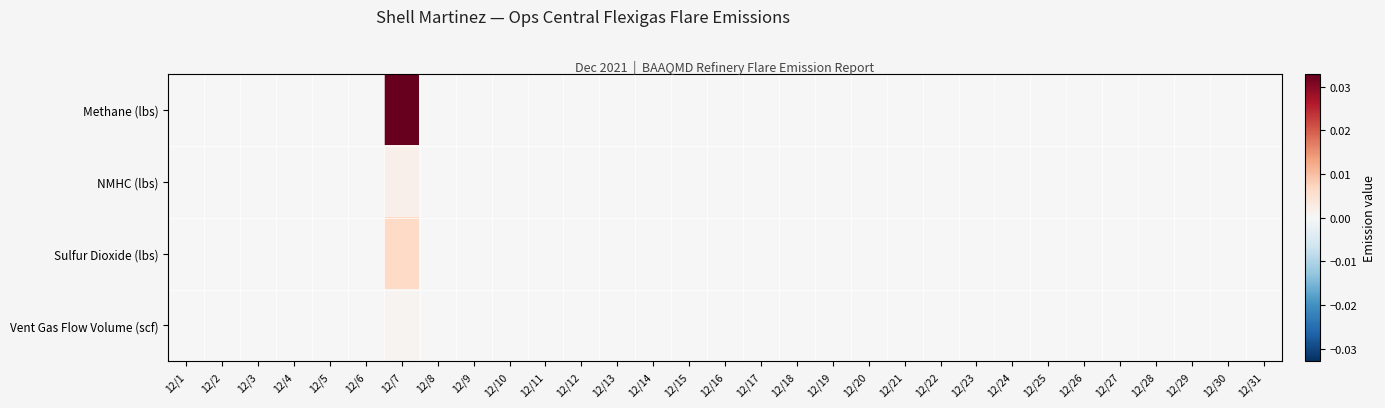

Which series has the largest total across all categories?

Methane (lbs)